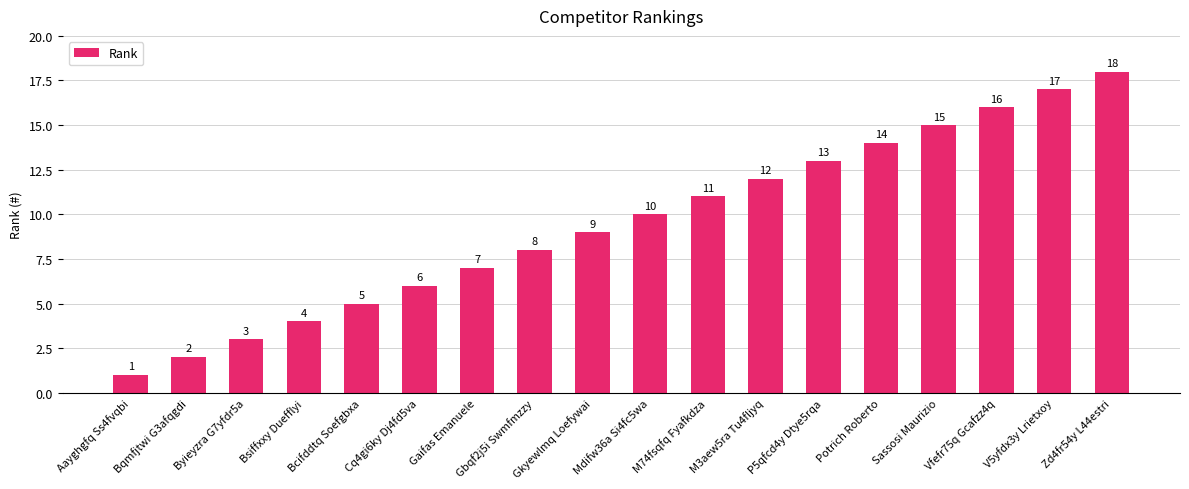

Rank the categories by value from highest to lowest.

Zd4fr54y L44estri, V5yfdx3y Lrietxoy, Vfefr75q Gcafzz4q, Sassosi Maurizio, Potrich Roberto, P5qfcd4y Dtye5rqa, M3aew5ra Tu4fljyq, M74fsqfq Fyafkdza, Mdifw36a Si4fc5wa, Gkyewlmq Loefywai, Gbqf2j5i Swmfmzzy, Gaifas Emanuele, Cq4gi6ky Dj4fd5va, Bcifddtq Soefgbxa, Bsiffxxy Duefflyi, Byieyzra G7yfdr5a, Bqmfjtwi G3afqgdi, Aayghgfq Ss4fvqbi